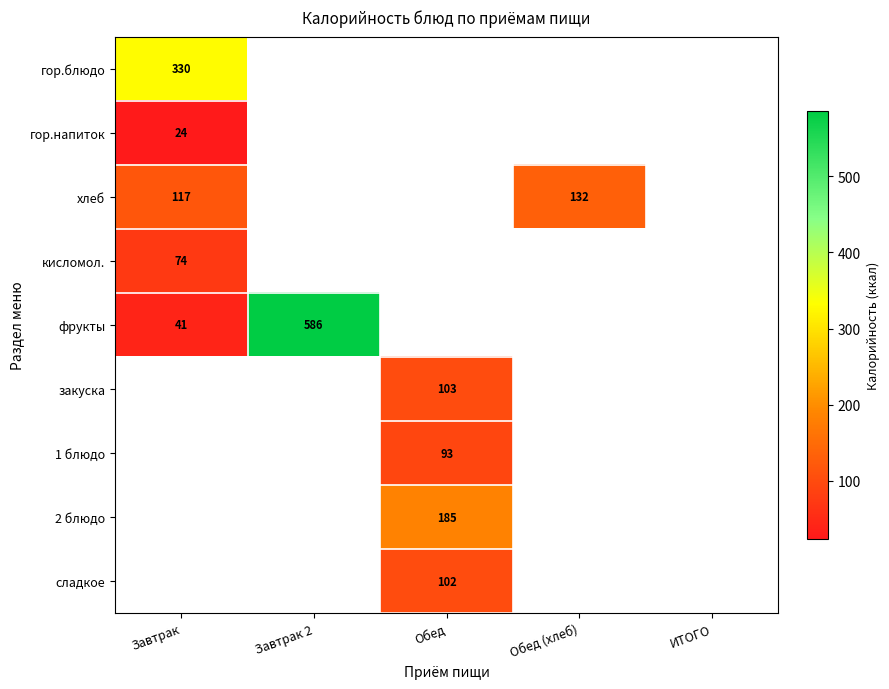

The закуска series shows 134 at Обед. True or false?

False